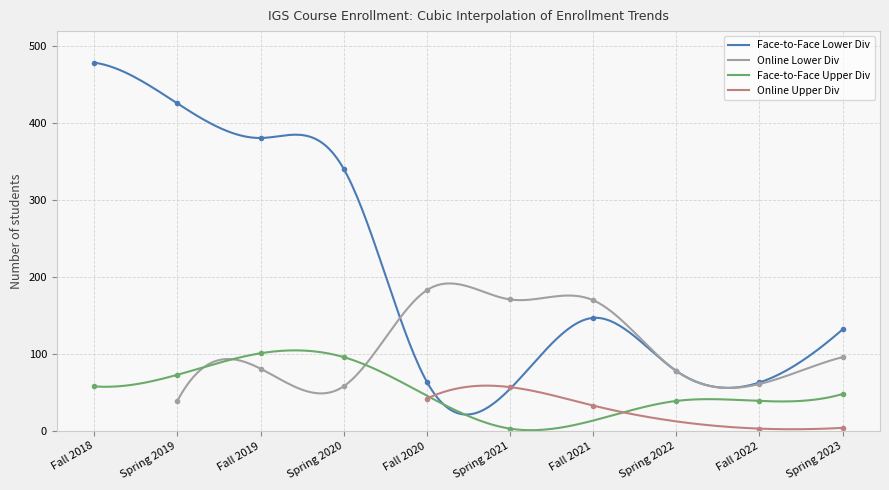

True or false: Face-to-Face Upper Div has more than 2 interior local peaks.

False